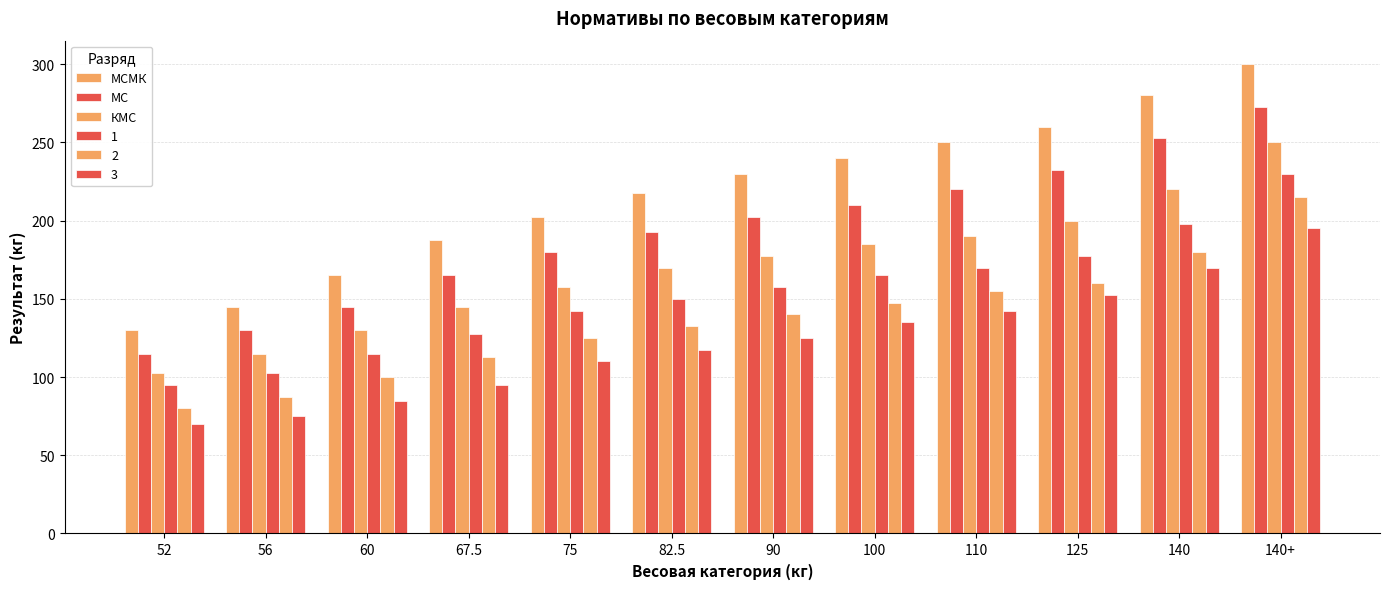

Where does the МС series first go above 202?

90